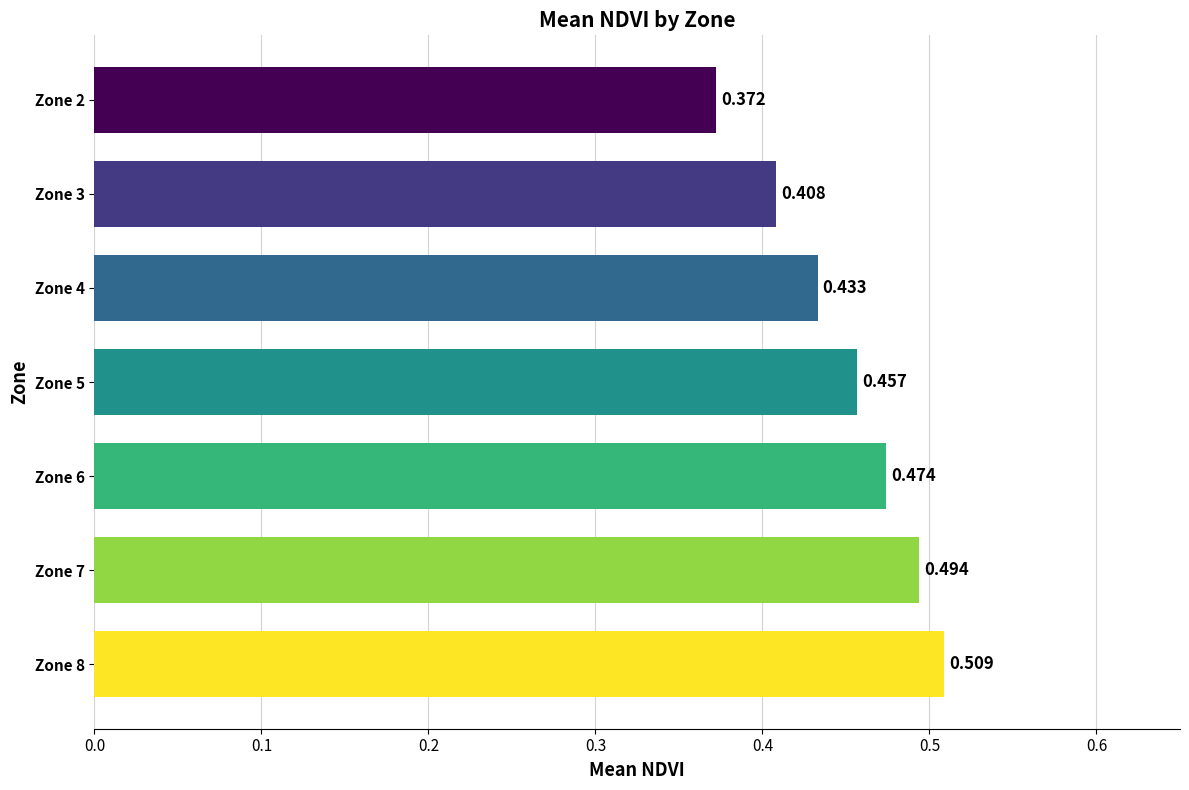

At which label is the value closest to 0?

Zone 2